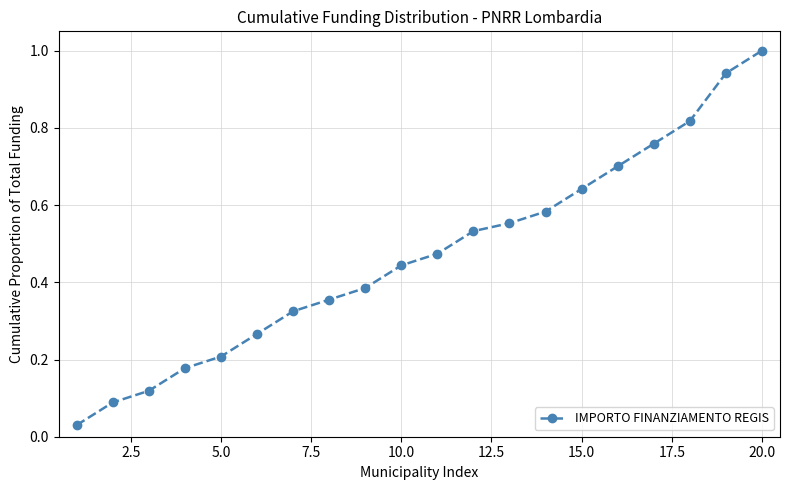

What is the sum of all values?

9.4